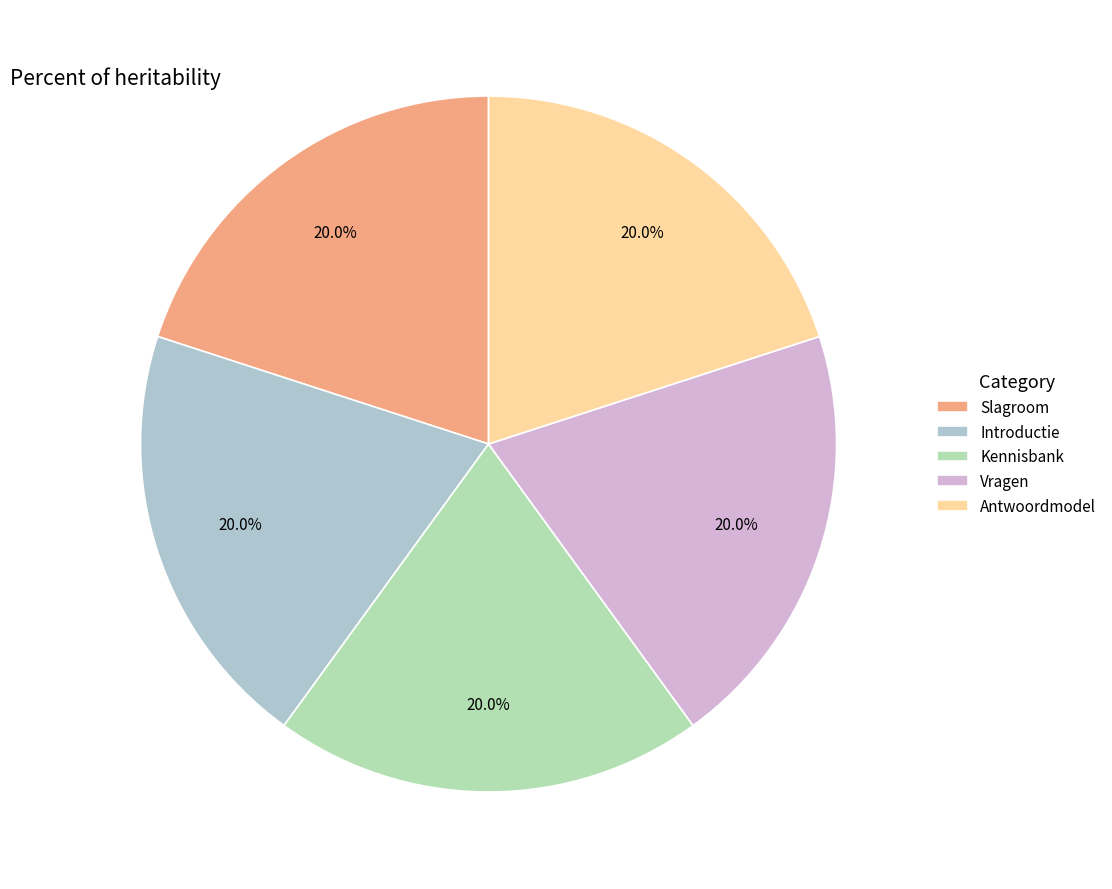

How many segments does this pie chart have?

5